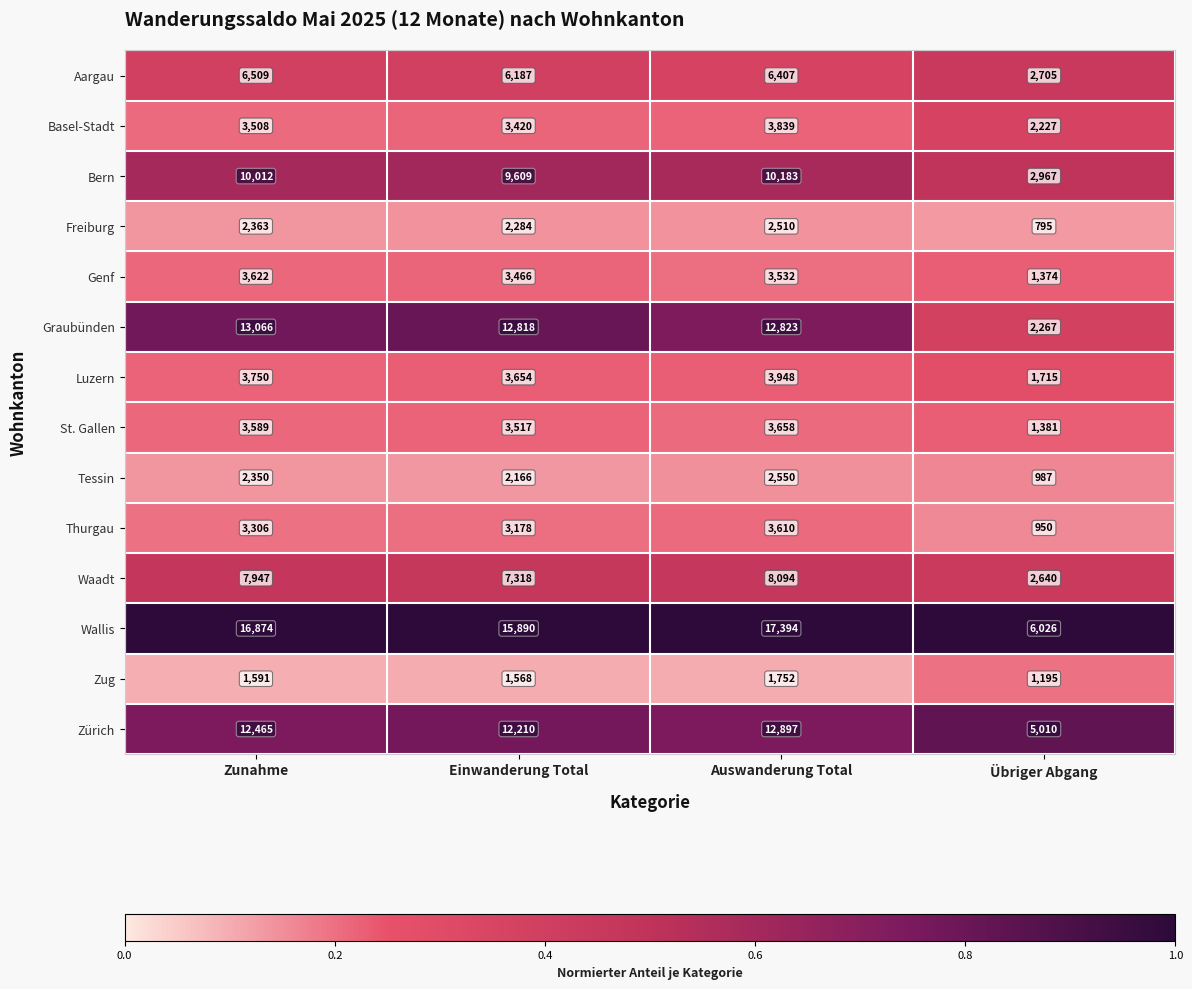

List the labels in order of Zürich value, smallest first.

Übriger Abgang, Einwanderung Total, Zunahme, Auswanderung Total